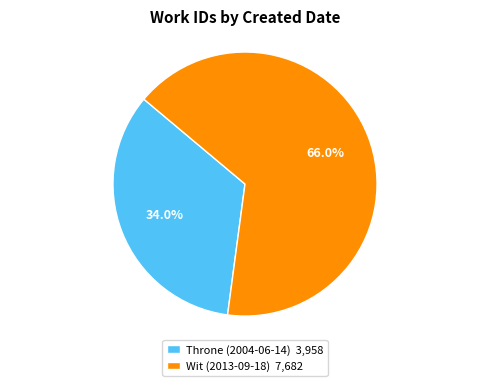

Approximately how many times larger is the value at Wit (2013-09-18) 7,682 compared to Throne (2004-06-14) 3,958?

1.9